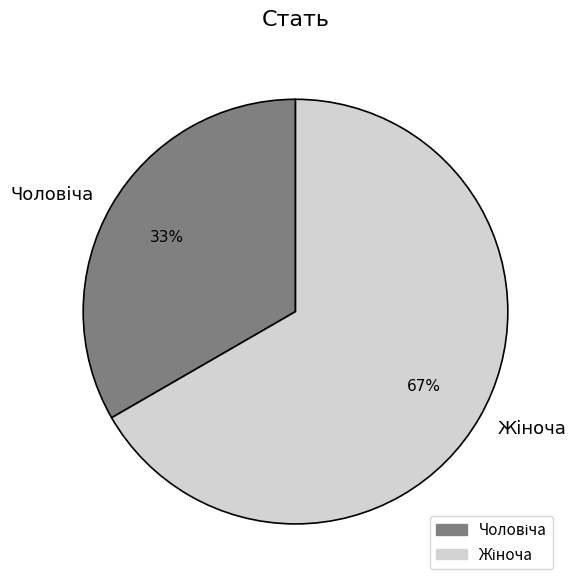

Is there any slice that represents more than half of the pie?

Yes